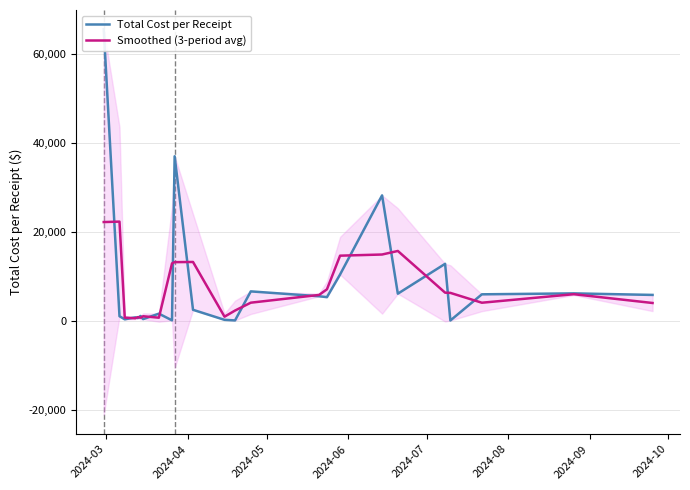

Reading right to left, extract all data points from this chart.

Total Cost per Receipt: 5800.0	6145.0	5935.6	47.5	12795.0	6079.0	28200.0	10395.9	5296.2	5500.0	6594.0	62.4	192.1	2449.8	37000.0	81.2	1583.3	354.1	1064.8	591.1	753.1	304.9	1005.7	65577.6
Smoothed (3-period avg): 3981.7	5960.2	4042.7	6259.4	6307.2	15691.3	14891.6	14630.7	7064.0	5796.7	4052.1	2282.9	901.4	13214.0	13177.0	12888.1	672.8	1000.7	670.0	803.0	549.7	687.9	22296.1	22194.4